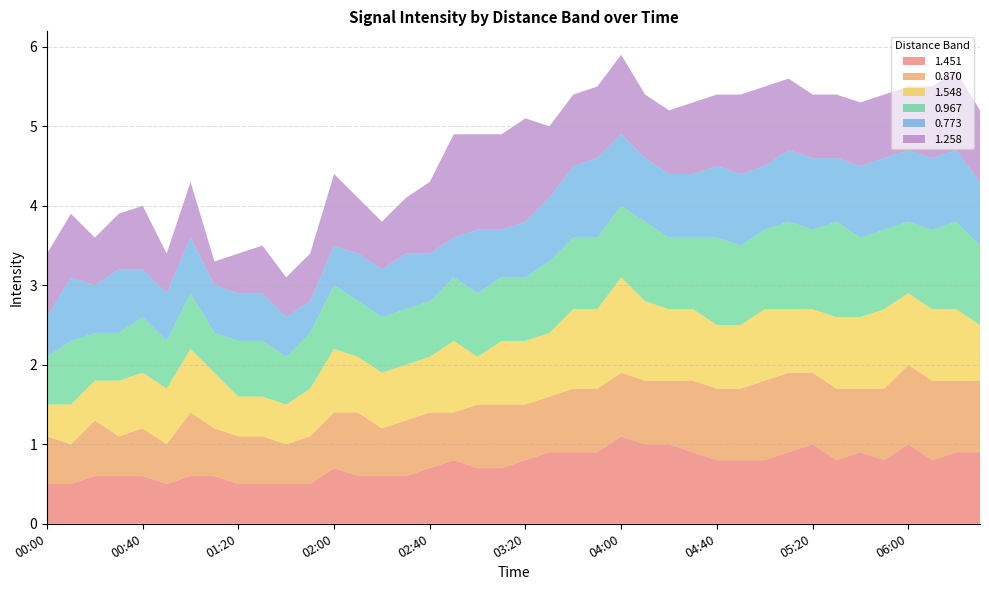

Reading left to right, transcribe all the data shown in this chart.

1.451: 00:00=0.5	00:10=0.5	00:20=0.6	00:30=0.6	00:40=0.6	00:50=0.5	01:00=0.6	01:10=0.6	01:20=0.5	01:30=0.5	01:40=0.5	01:50=0.5	02:00=0.7	02:10=0.6	02:20=0.6	02:30=0.6	02:40=0.7	02:50=0.8	03:00=0.7	03:10=0.7	03:20=0.8	03:30=0.9	03:40=0.9	03:50=0.9	04:00=1.1	04:10=1.0	04:20=1.0	04:30=0.9	04:40=0.8	04:50=0.8	05:00=0.8	05:10=0.9	05:20=1.0	05:30=0.8	05:40=0.9	05:50=0.8	06:00=1.0	06:10=0.8	06:20=0.9	06:30=0.9
0.870: 00:00=0.6	00:10=0.5	00:20=0.7	00:30=0.5	00:40=0.6	00:50=0.5	01:00=0.8	01:10=0.6	01:20=0.6	01:30=0.6	01:40=0.5	01:50=0.6	02:00=0.7	02:10=0.8	02:20=0.6	02:30=0.7	02:40=0.7	02:50=0.6	03:00=0.8	03:10=0.8	03:20=0.7	03:30=0.7	03:40=0.8	03:50=0.8	04:00=0.8	04:10=0.8	04:20=0.8	04:30=0.9	04:40=0.9	04:50=0.9	05:00=1.0	05:10=1.0	05:20=0.9	05:30=0.9	05:40=0.8	05:50=0.9	06:00=1.0	06:10=1.0	06:20=0.9	06:30=0.9
1.548: 00:00=0.4	00:10=0.5	00:20=0.5	00:30=0.7	00:40=0.7	00:50=0.7	01:00=0.8	01:10=0.7	01:20=0.5	01:30=0.5	01:40=0.5	01:50=0.6	02:00=0.8	02:10=0.7	02:20=0.7	02:30=0.7	02:40=0.7	02:50=0.9	03:00=0.6	03:10=0.8	03:20=0.8	03:30=0.8	03:40=1.0	03:50=1.0	04:00=1.2	04:10=1.0	04:20=0.9	04:30=0.9	04:40=0.8	04:50=0.8	05:00=0.9	05:10=0.8	05:20=0.8	05:30=0.9	05:40=0.9	05:50=1.0	06:00=0.9	06:10=0.9	06:20=0.9	06:30=0.7
0.967: 00:00=0.6	00:10=0.8	00:20=0.6	00:30=0.6	00:40=0.7	00:50=0.6	01:00=0.7	01:10=0.5	01:20=0.7	01:30=0.7	01:40=0.6	01:50=0.7	02:00=0.8	02:10=0.7	02:20=0.7	02:30=0.7	02:40=0.7	02:50=0.8	03:00=0.8	03:10=0.8	03:20=0.8	03:30=0.9	03:40=0.9	03:50=0.9	04:00=0.9	04:10=1.0	04:20=0.9	04:30=0.9	04:40=1.1	04:50=1.0	05:00=1.0	05:10=1.1	05:20=1.0	05:30=1.2	05:40=1.0	05:50=1.0	06:00=0.9	06:10=1.0	06:20=1.1	06:30=1.0
0.773: 00:00=0.5	00:10=0.8	00:20=0.6	00:30=0.8	00:40=0.6	00:50=0.6	01:00=0.7	01:10=0.6	01:20=0.6	01:30=0.6	01:40=0.5	01:50=0.4	02:00=0.5	02:10=0.6	02:20=0.6	02:30=0.7	02:40=0.6	02:50=0.5	03:00=0.8	03:10=0.6	03:20=0.7	03:30=0.8	03:40=0.9	03:50=1.0	04:00=0.9	04:10=0.8	04:20=0.8	04:30=0.8	04:40=0.9	04:50=0.9	05:00=0.8	05:10=0.9	05:20=0.9	05:30=0.8	05:40=0.9	05:50=0.9	06:00=0.9	06:10=0.9	06:20=0.9	06:30=0.8
1.258: 00:00=0.8	00:10=0.8	00:20=0.6	00:30=0.7	00:40=0.8	00:50=0.5	01:00=0.7	01:10=0.3	01:20=0.5	01:30=0.6	01:40=0.5	01:50=0.6	02:00=0.9	02:10=0.7	02:20=0.6	02:30=0.7	02:40=0.9	02:50=1.3	03:00=1.2	03:10=1.2	03:20=1.3	03:30=0.9	03:40=0.9	03:50=0.9	04:00=1.0	04:10=0.8	04:20=0.8	04:30=0.9	04:40=0.9	04:50=1.0	05:00=1.0	05:10=0.9	05:20=0.8	05:30=0.8	05:40=0.8	05:50=0.8	06:00=0.8	06:10=0.9	06:20=1.0	06:30=0.9